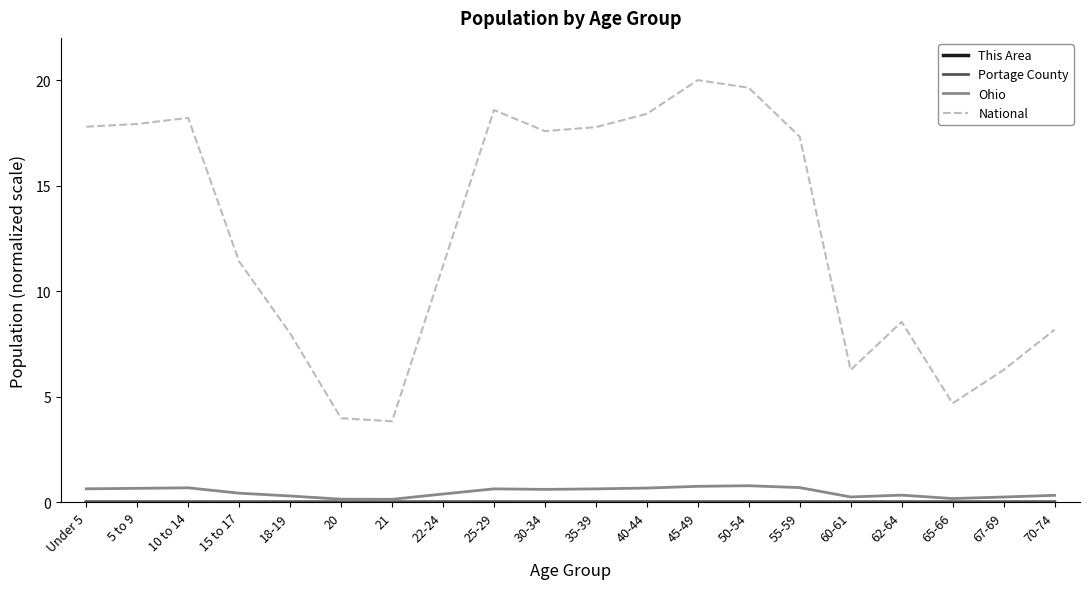

Does the chart display data point markers on the line(s)?

No